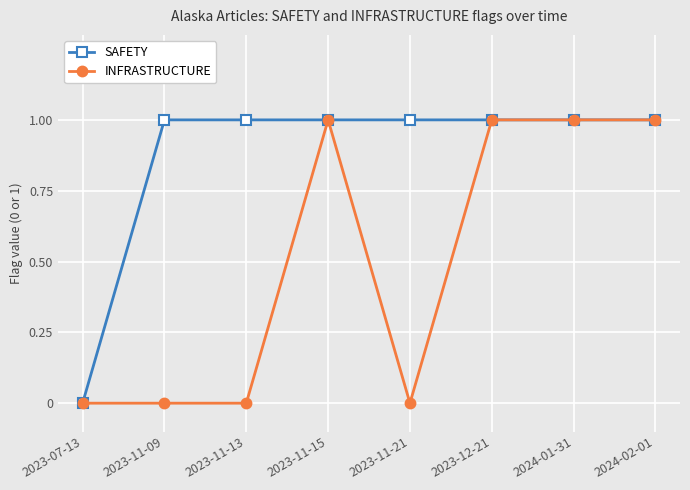

What is the label of the 8th point from the left?

2024-02-01